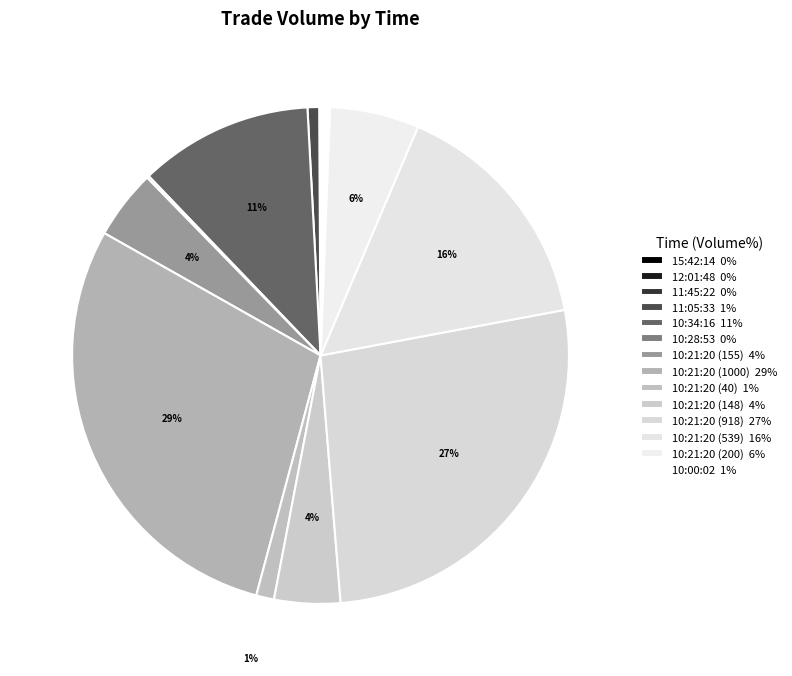

Does any single category account for the majority?

No